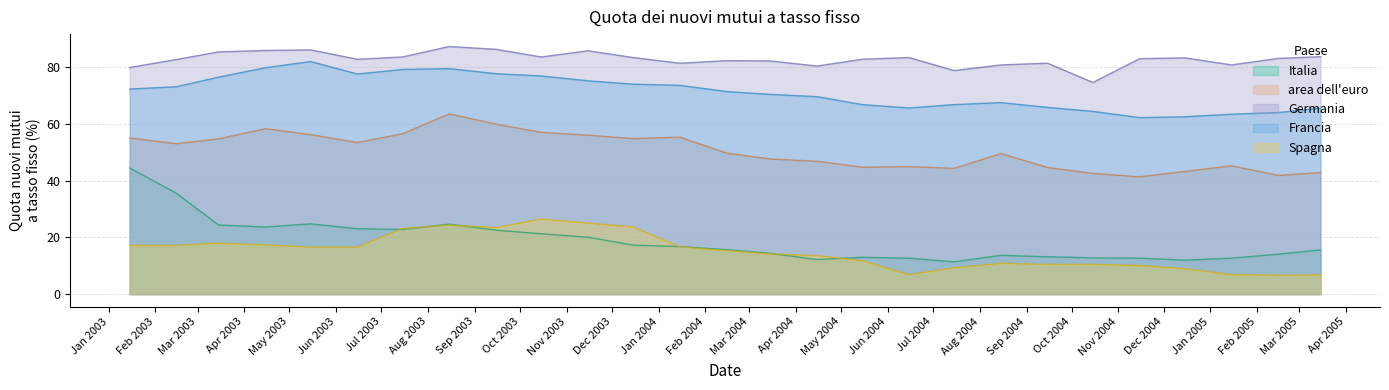

What is the greatest value displayed?

87.4